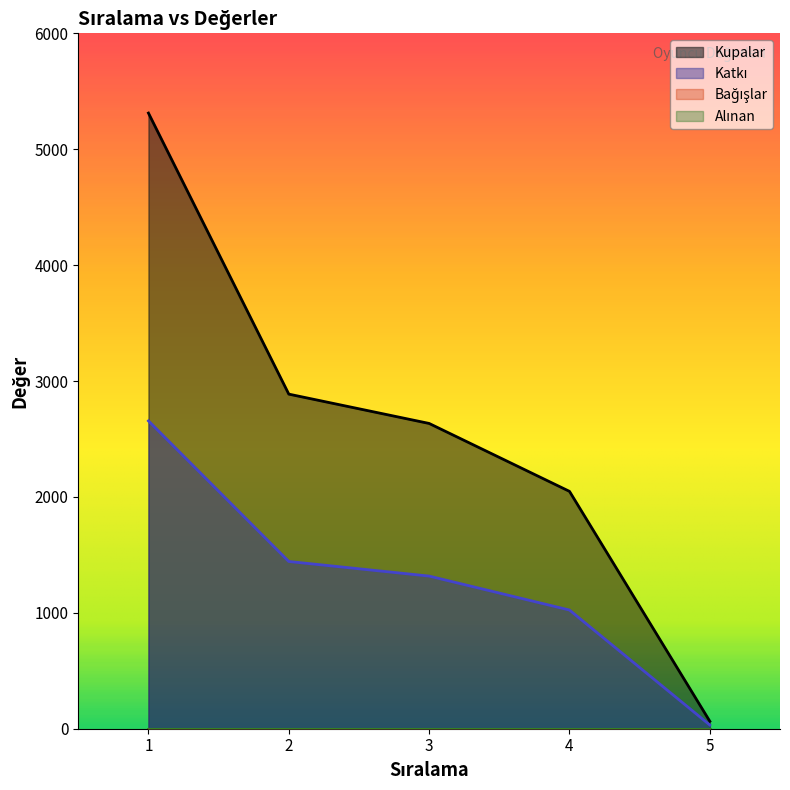

Reading left to right, list all the values displayed in this chart.

Kupalar: 1=5312	2=2887	3=2634	4=2048	5=64
Katkı: 1=2656	2=1443	3=1317	4=1024	5=32